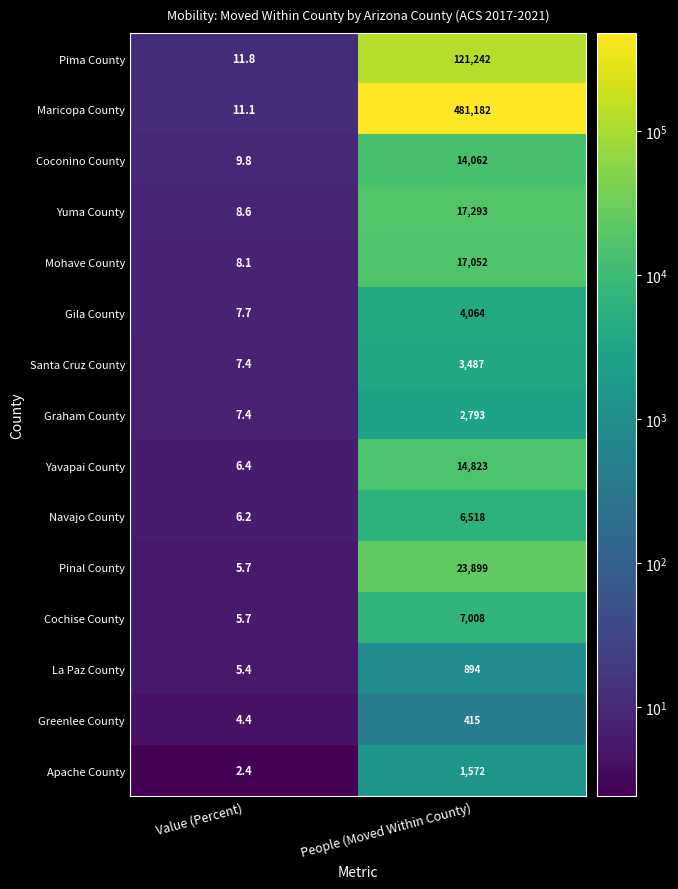

The Coconino County series shows 22934.6 at People (Moved Within County). True or false?

False